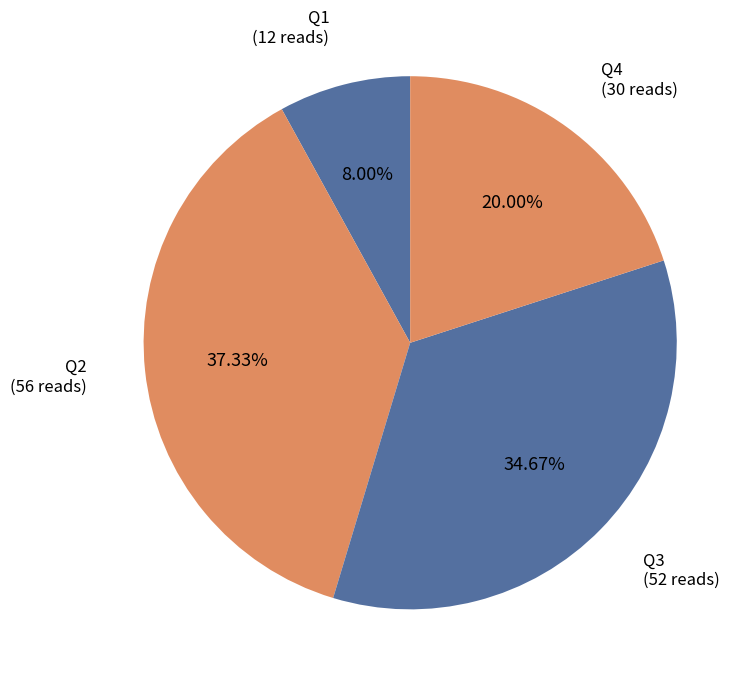

Count the number of slices in the pie.

4